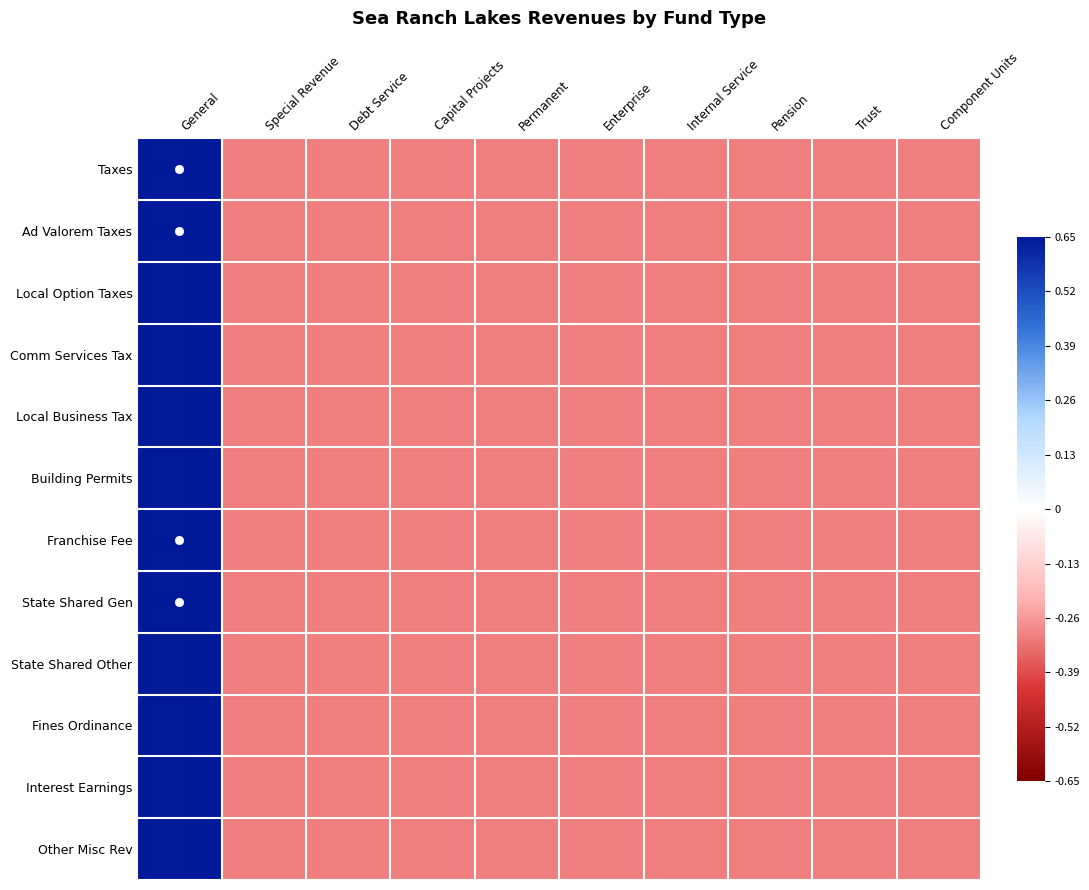

At how many categories does at least one series exceed 0?

1